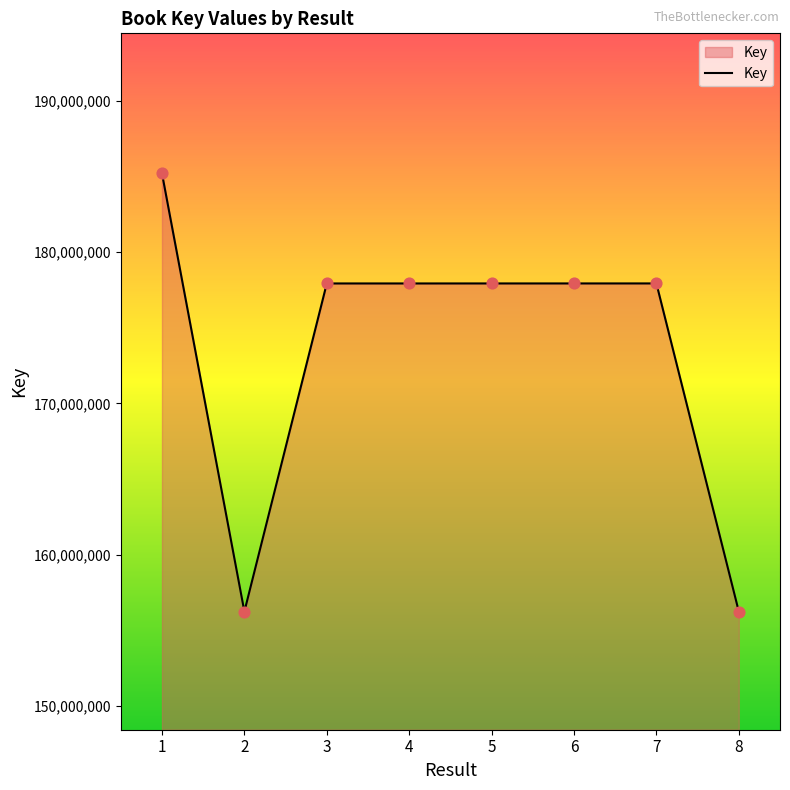

What is the change in value from 3 to 6?

+913